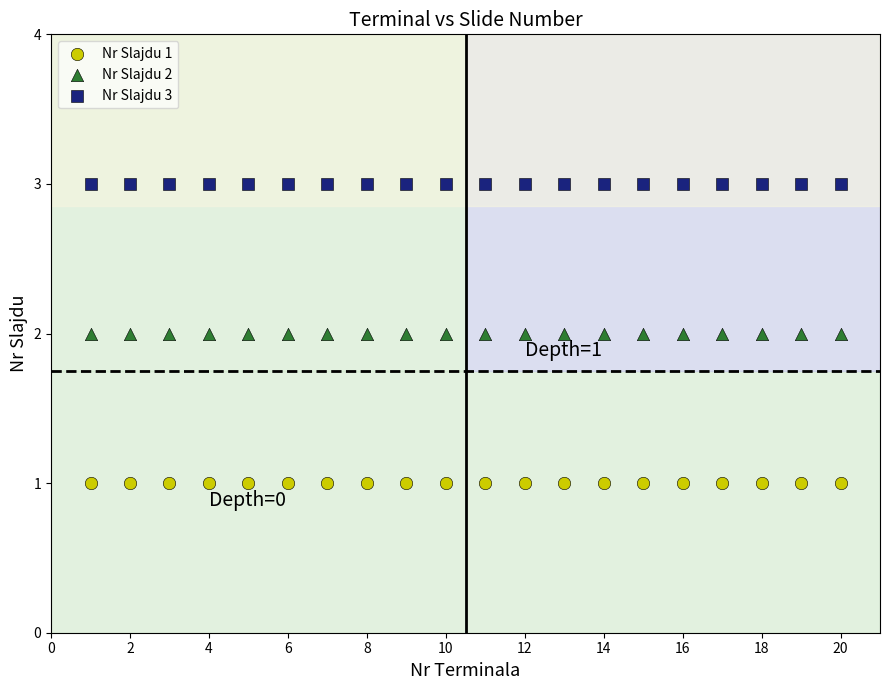

Which series contains the highest Y value?

Nr Slajdu 3